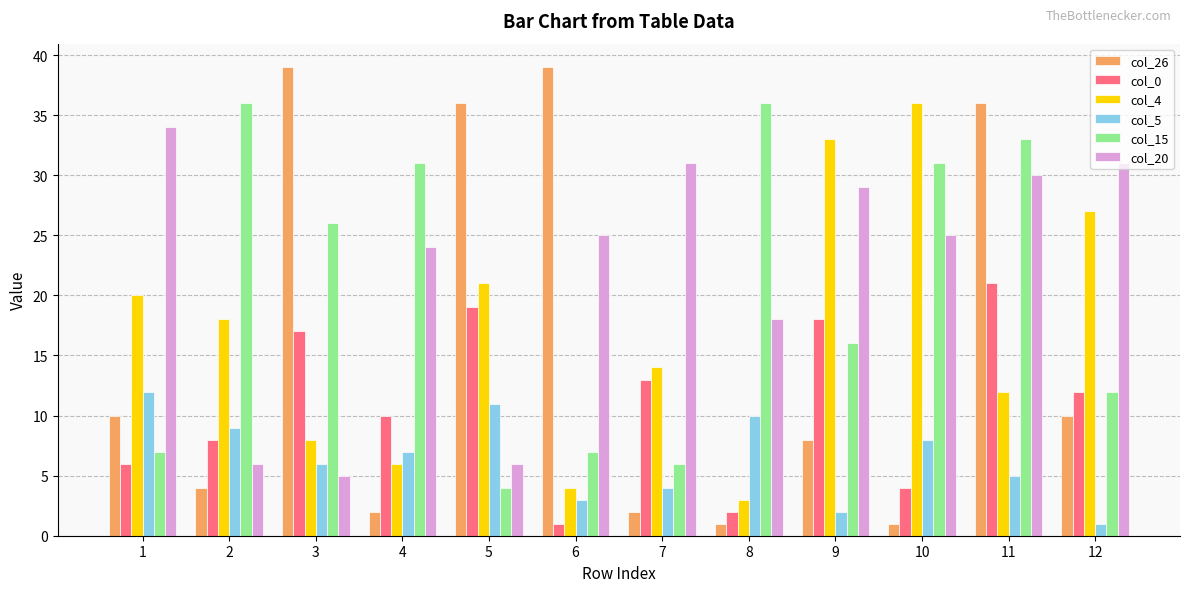

What is the average value of the col_4 series?

17